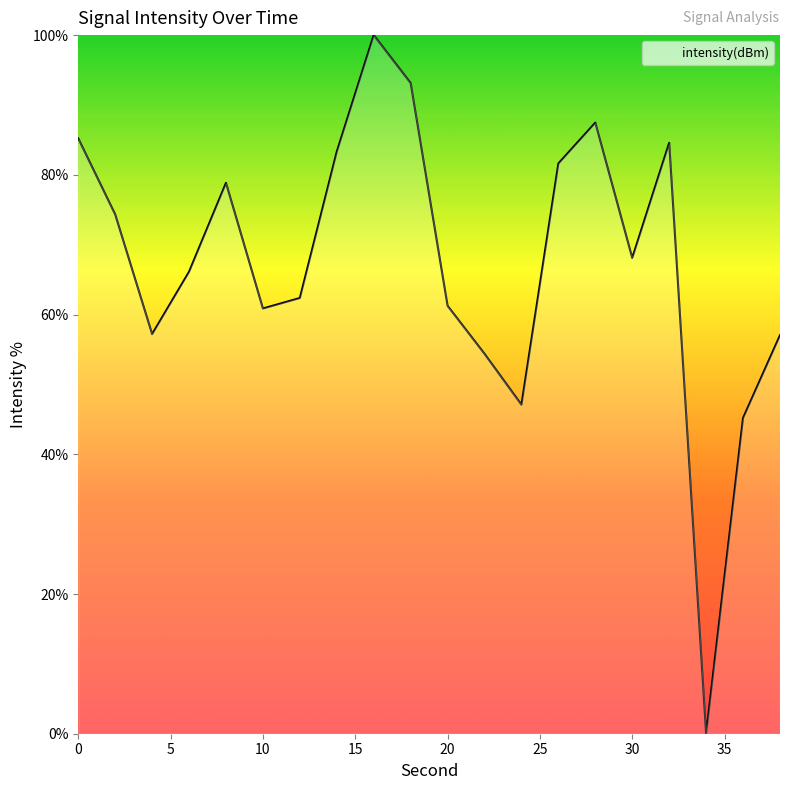

Reading left to right, transcribe all the data shown in this chart.

85.2	74.3	57.2	66.1	78.8	60.9	62.4	83.3	100.0	93.1	61.2	54.4	47.1	81.6	87.5	68.1	84.6	0.0	45.2	57.0